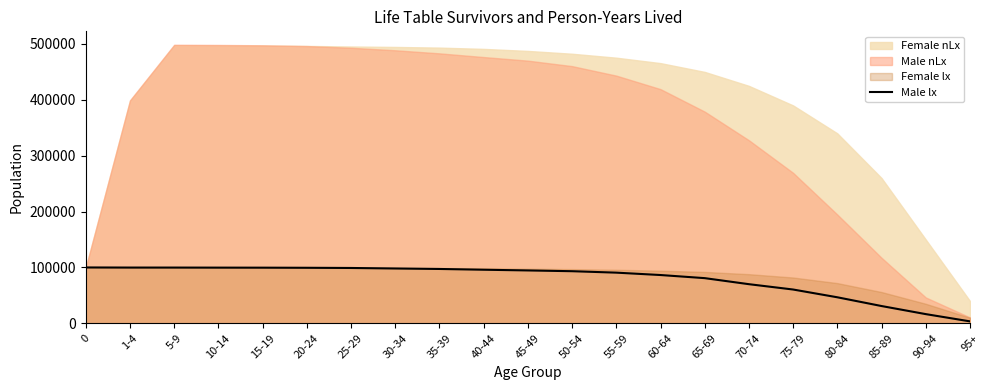

Reading left to right, extract all data points from this chart.

0=100000	1-4=99804	5-9=99788	10-14=99686	15-19=99614	20-24=99414	25-29=99068	30-34=98174	35-39=97290	40-44=95927	45-49=94653	50-54=93284	55-59=90703	60-64=86444	65-69=80874	70-74=70061	75-79=60500	80-84=46605	85-89=30944	90-94=16483	95+=3511